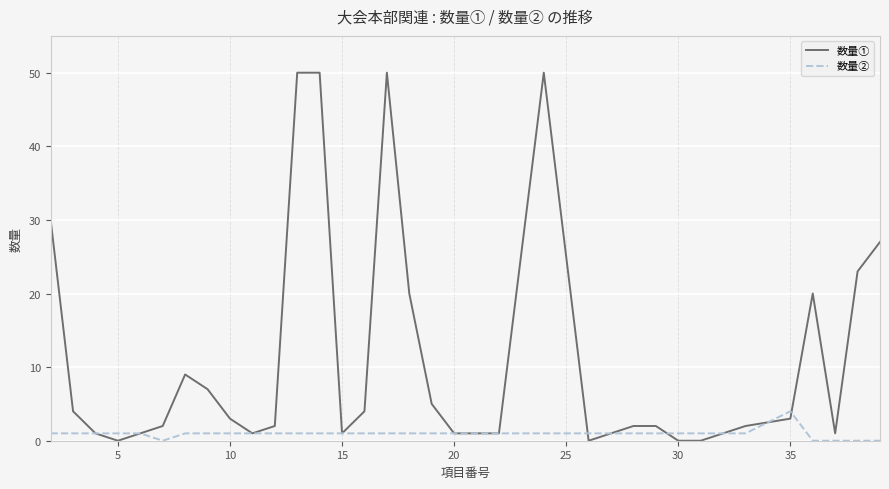

Which series has the largest total across all categories?

数量①